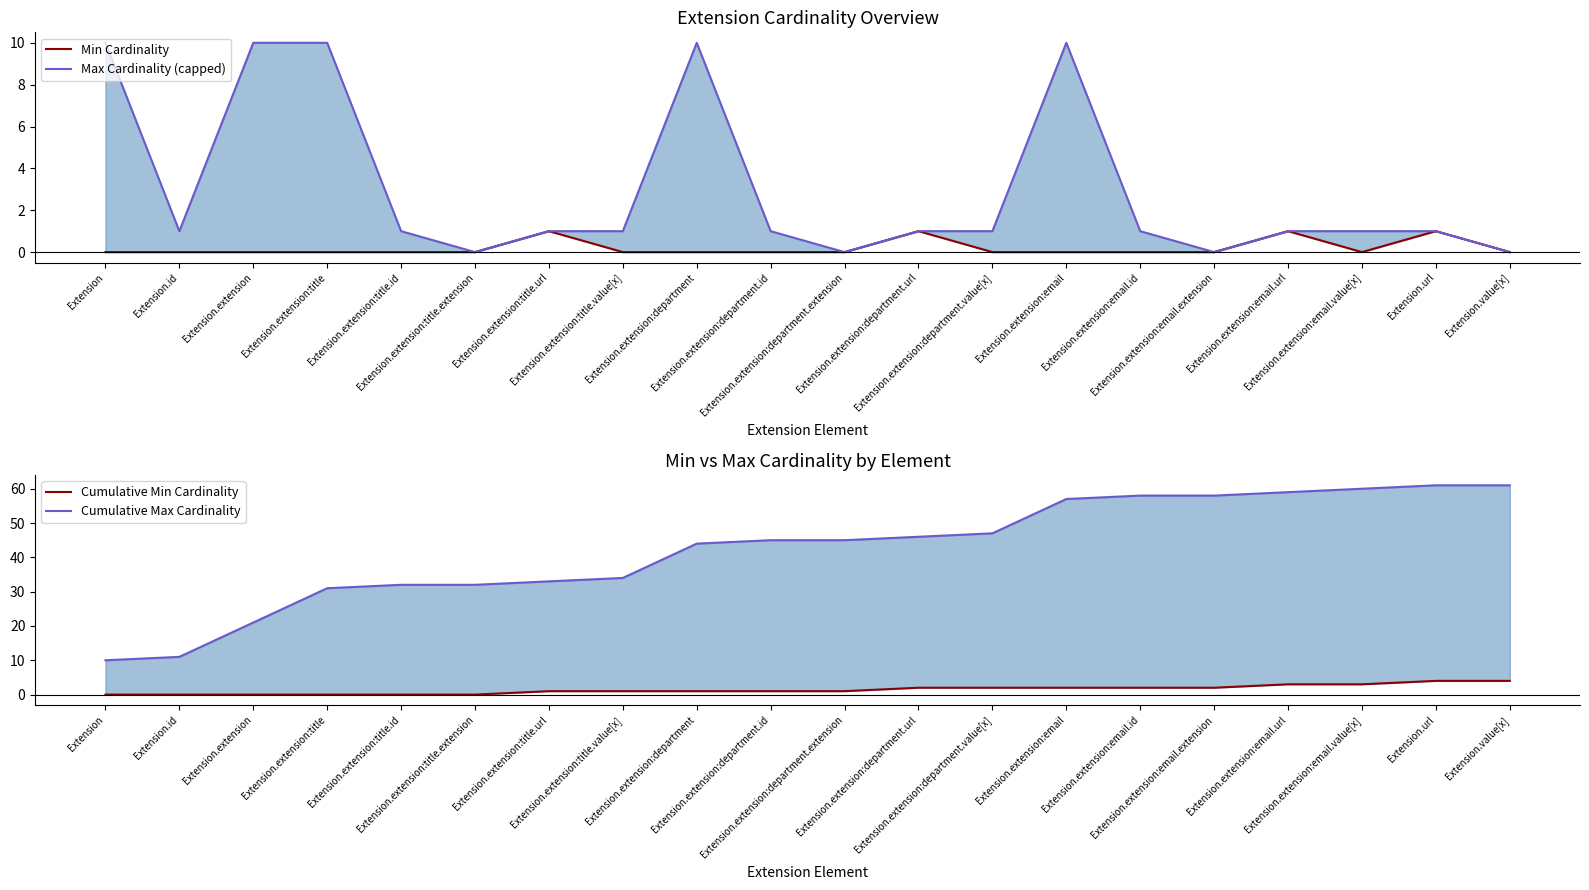

What is the total value across all series at Extension.extension:email.id?

61